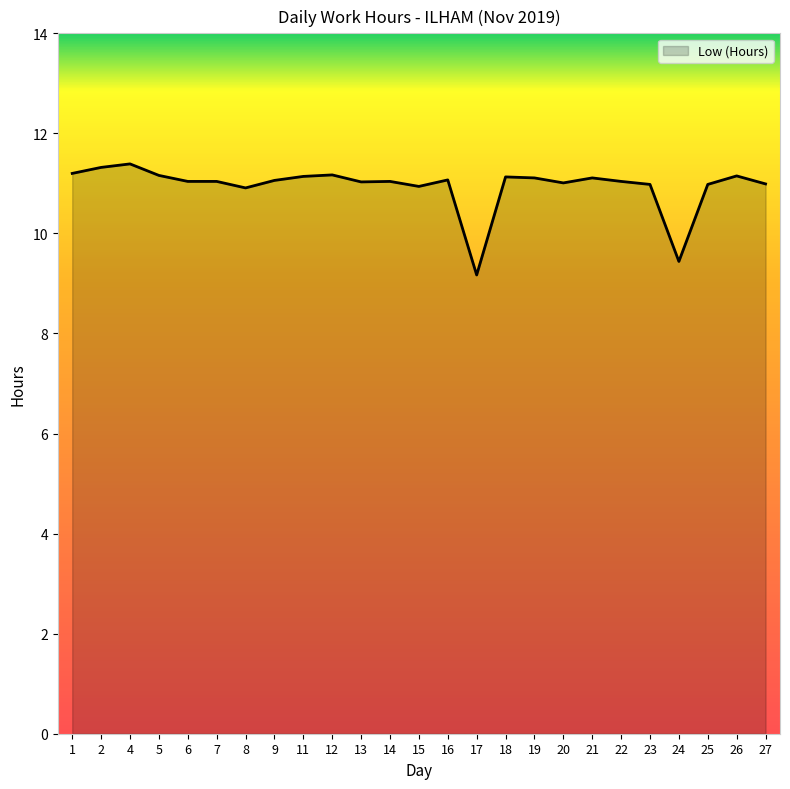

The value at 24 is 3.4. True or false?

False